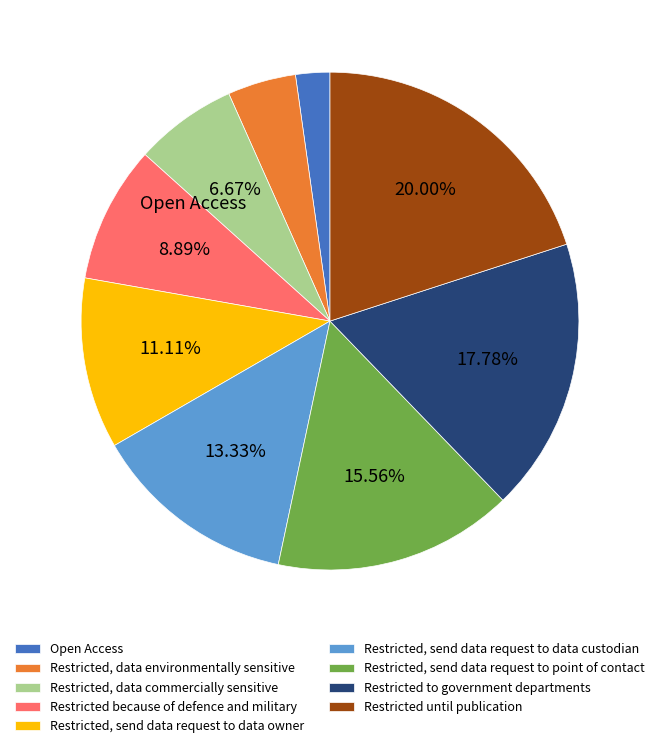

How many slices are in this pie chart?

9